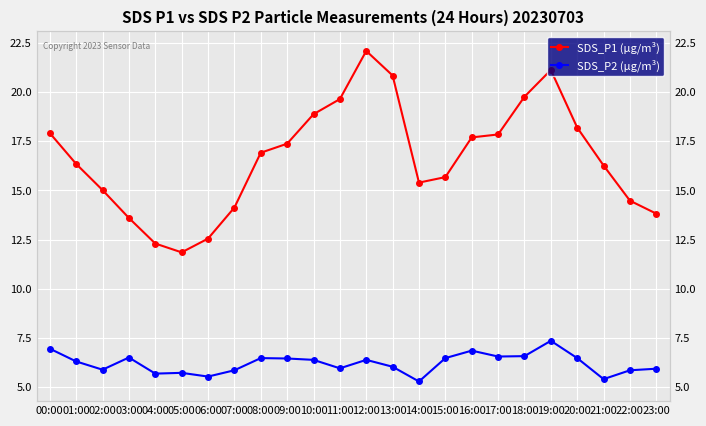

What is the total value across all series at 12:00?

28.5